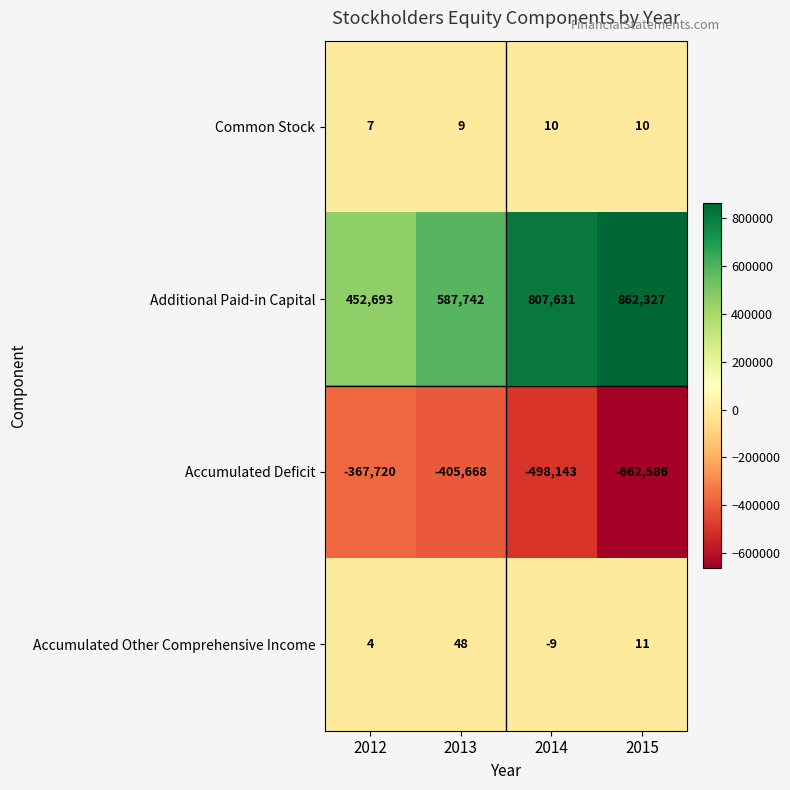

What is the total value across all series at 2015?

199762